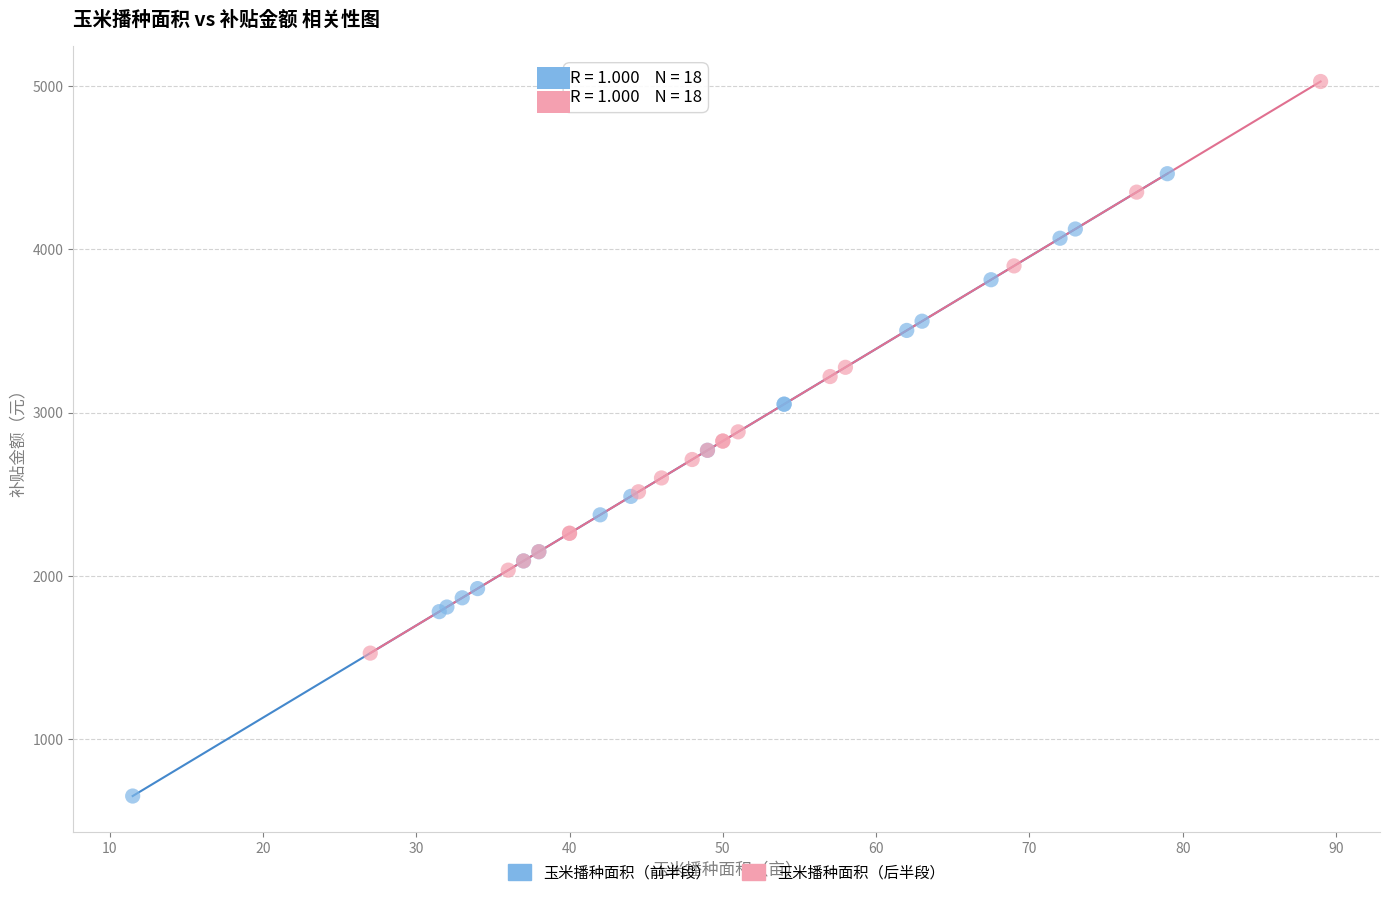

Which series reaches the maximum Y coordinate?

玉米播种面积（后半段）